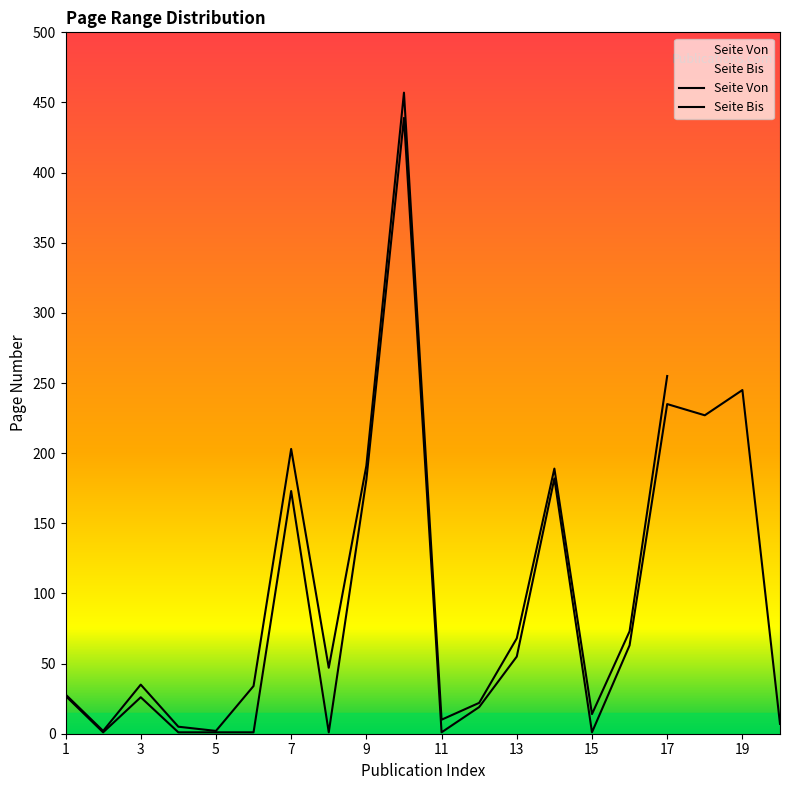

Approximately how many times larger is the value at 10 compared to 4?

439.0